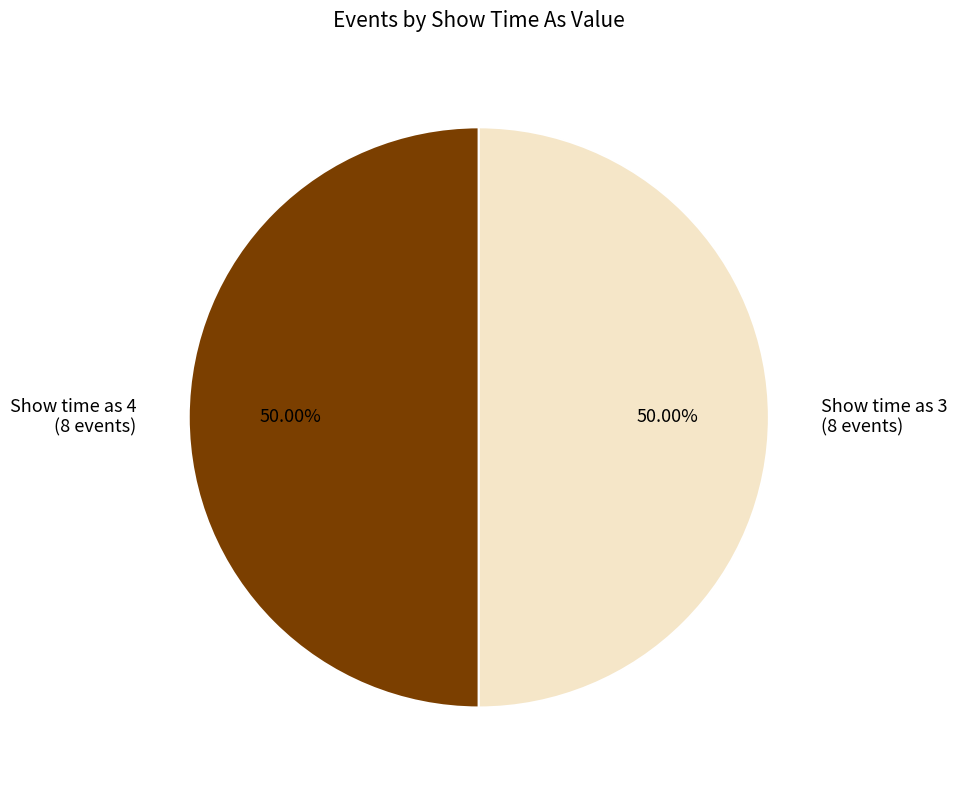

Do Show time as 4 (8 events) and Show time as 3 (8 events) together represent more than half of the pie?

Yes